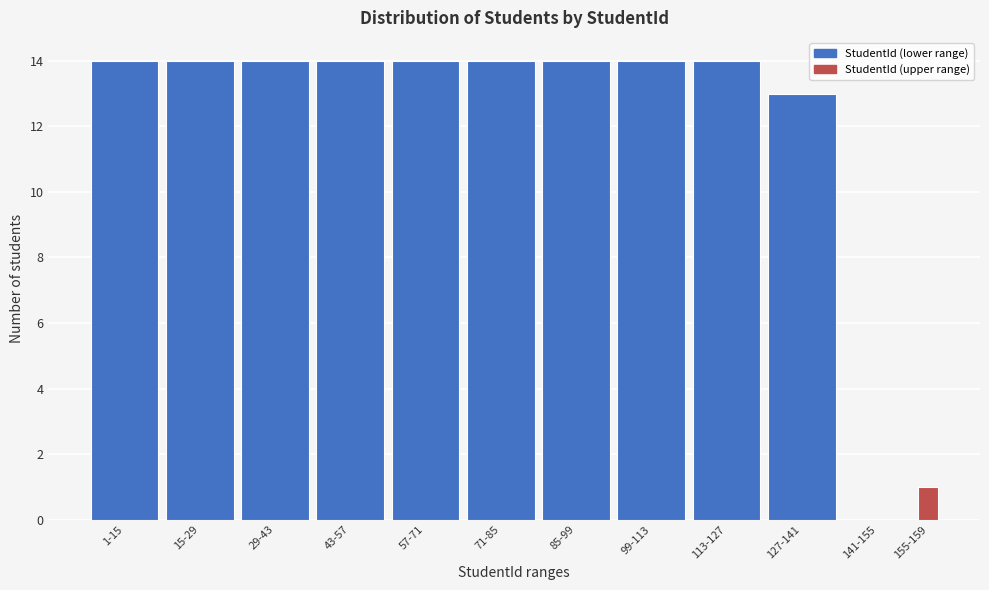

Reading left to right, list all the values displayed in this chart.

1-15=14	15-29=14	29-43=14	43-57=14	57-71=14	71-85=14	85-99=14	99-113=14	113-127=14	127-141=13	141-155=0	155-159=1